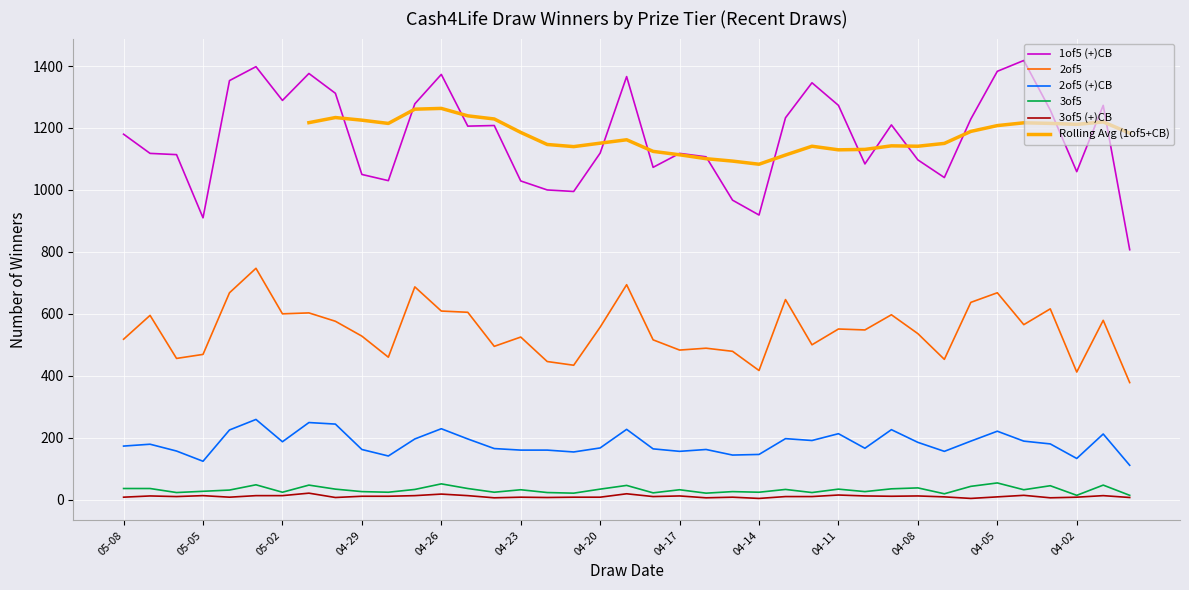

True or false: 2of5 (+)CB and 3of5 cross at least once.

False